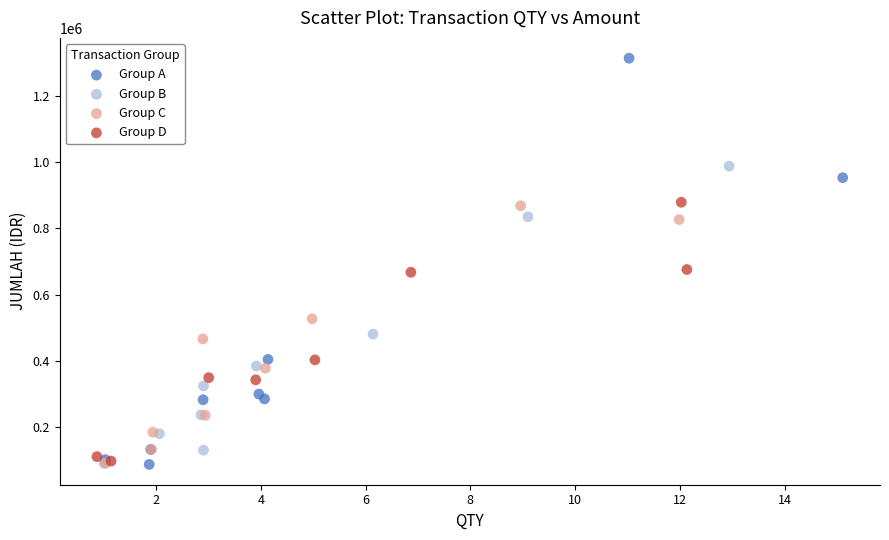

Which series has the largest Y range (max minus min)?

Group A